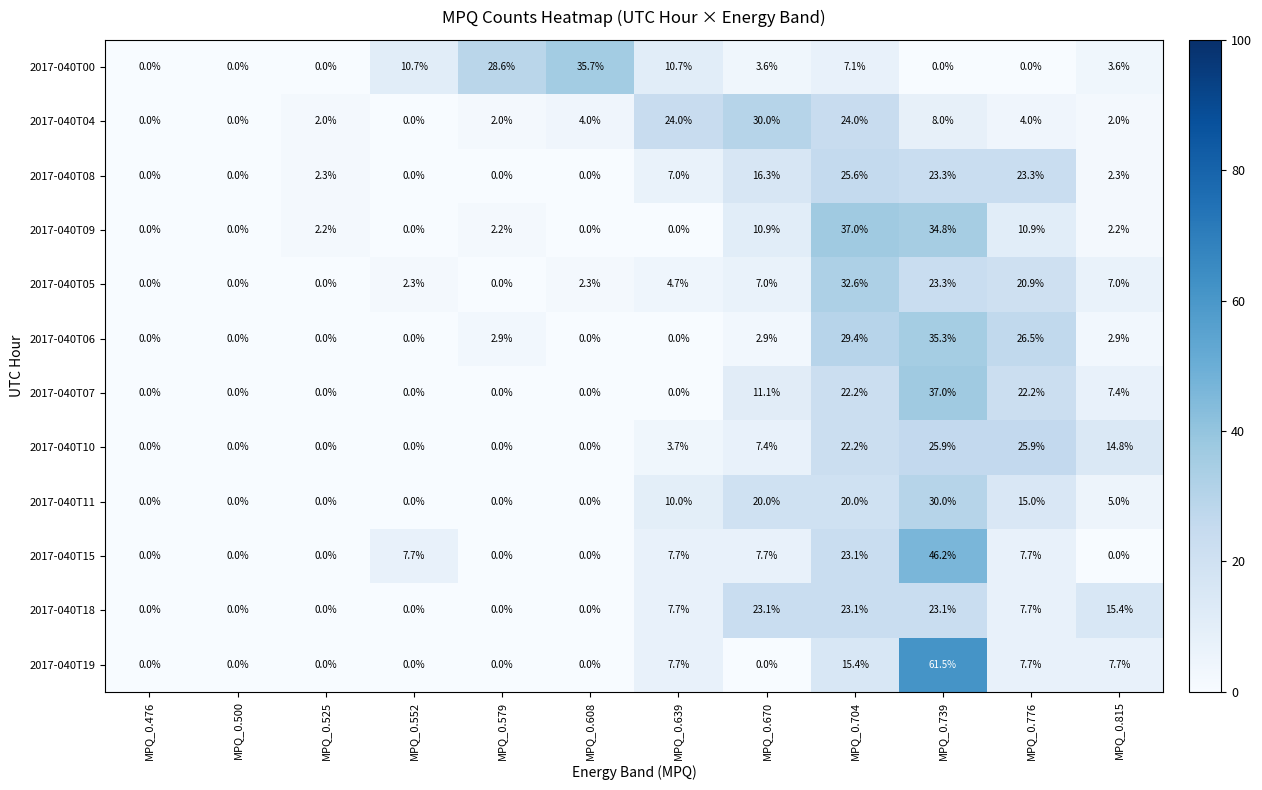

Where does the 2017-040T09 series first go above 2?

MPQ_0.525